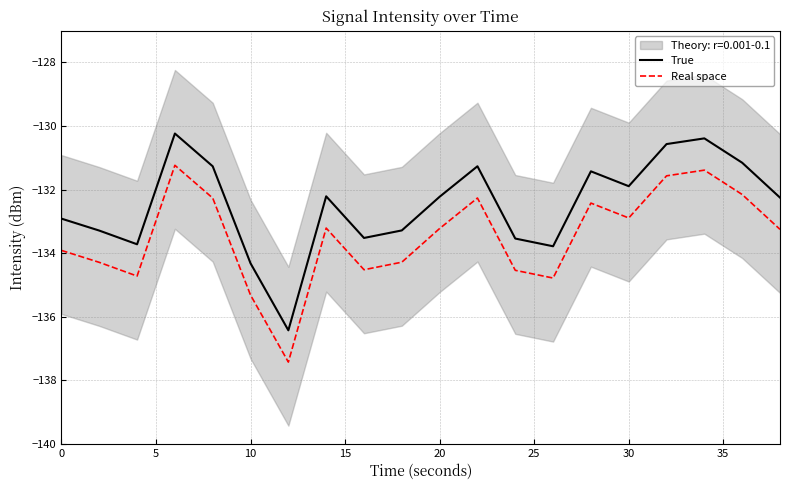

What is the total value across all series at 10?

-268.4